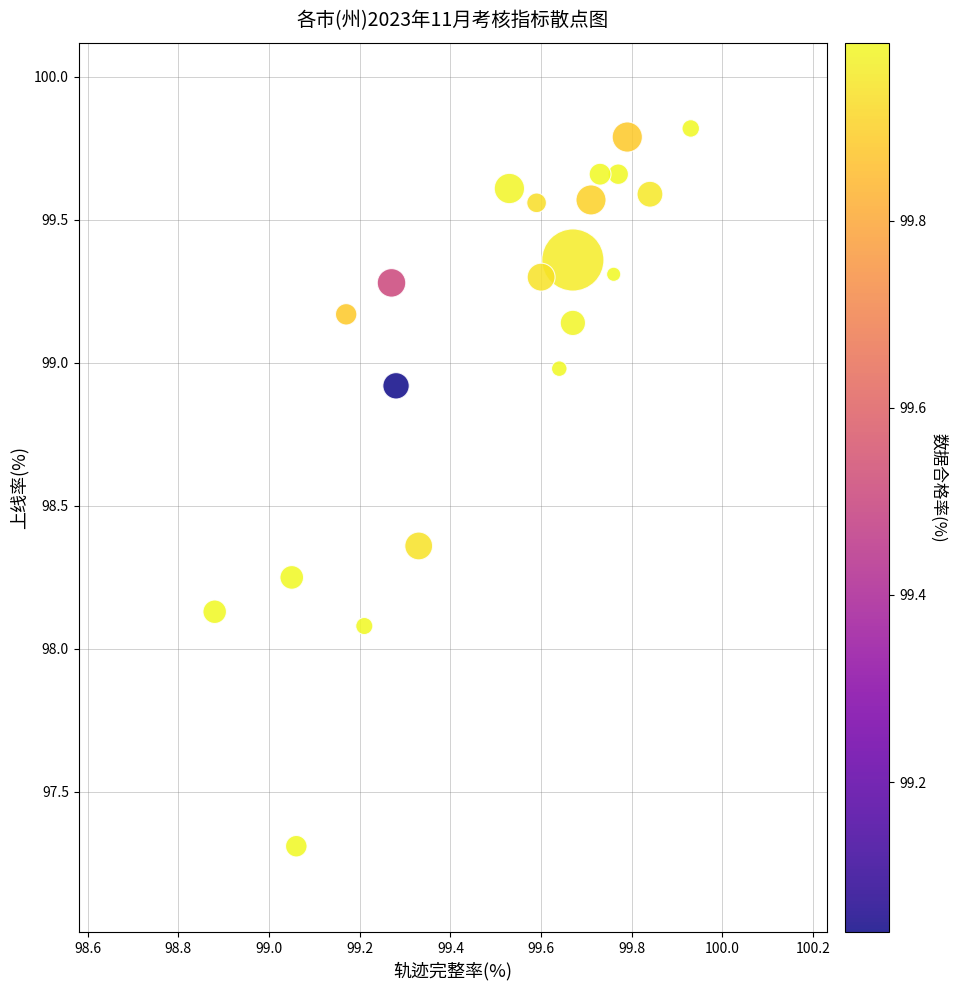

What is the range of X values (max minus min)?

1.1